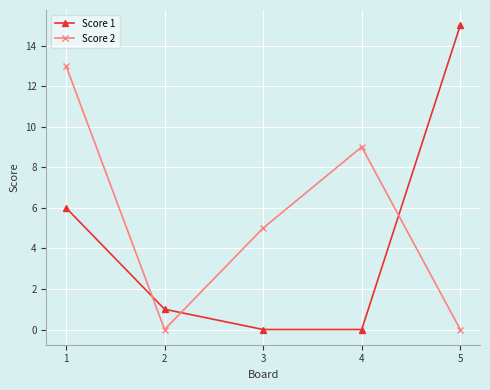

Which series ends up on top after the final intersection of Score 2 and Score 1?

Score 1